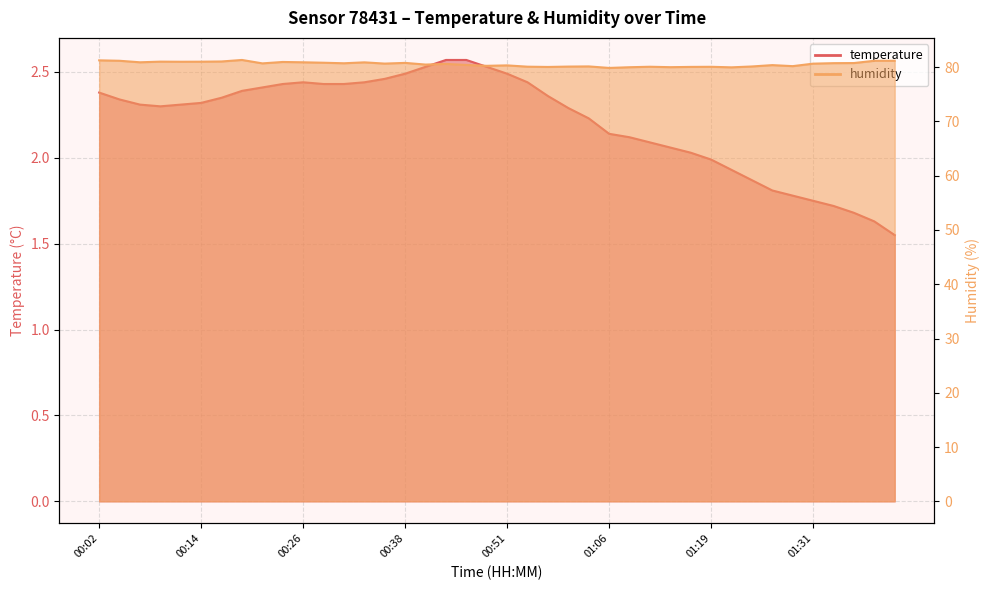

What is the sum of the humidity values at 01:31 and 01:09?

160.6